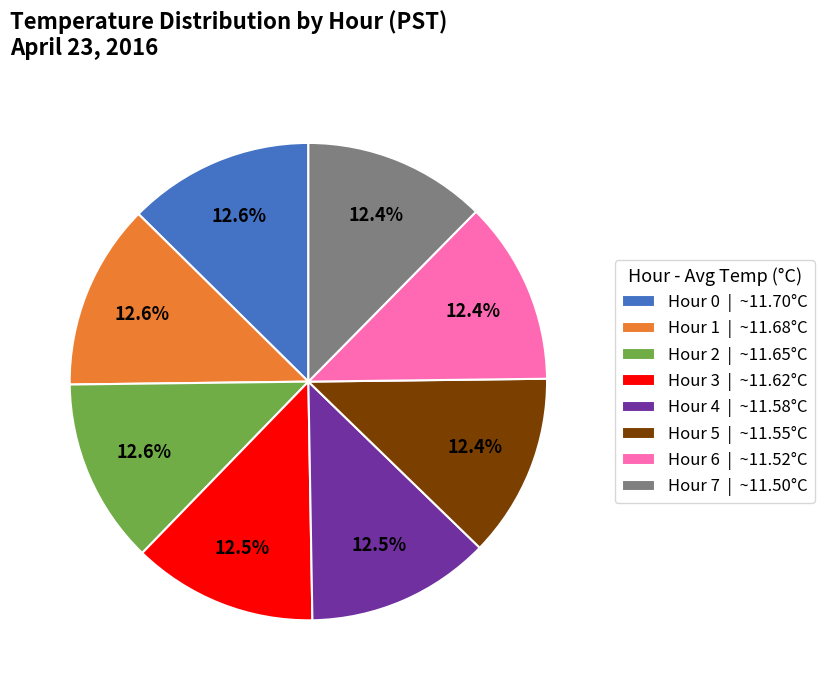

How many slices are in this pie chart?

8